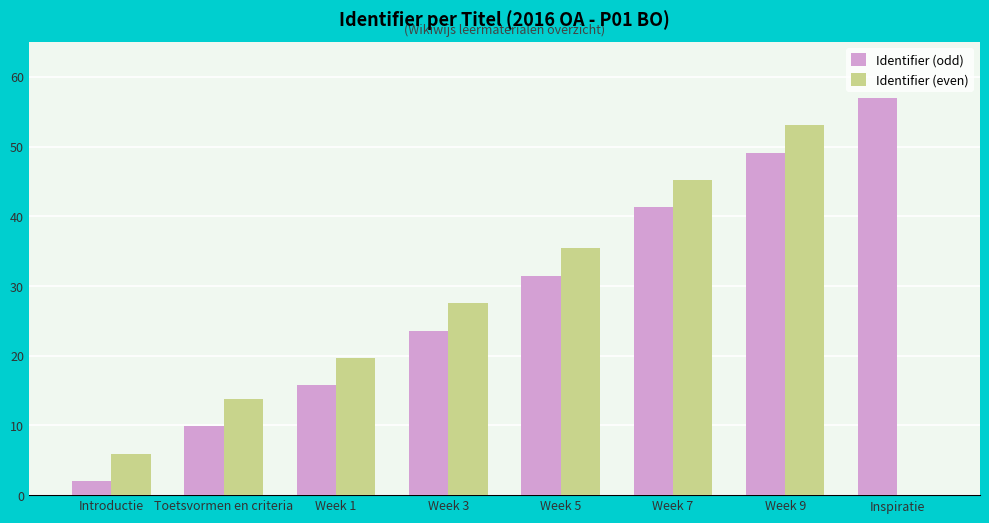

What is the maximum value for Identifier (even)?

53.1